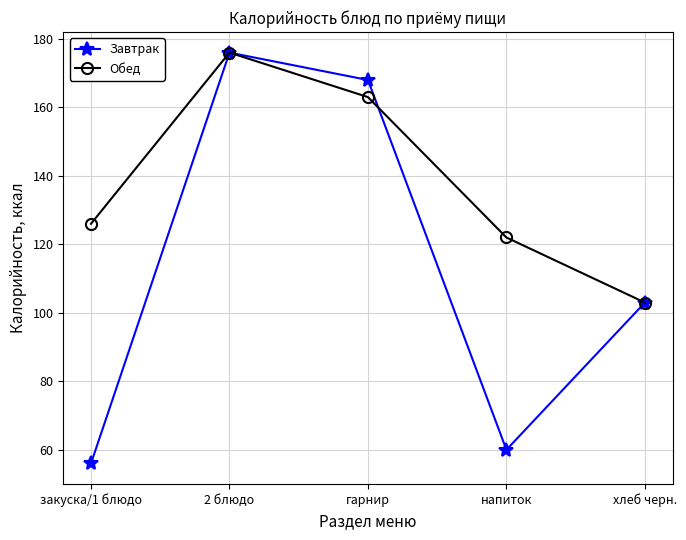

Which label corresponds to the largest value in the chart?

2 блюдо